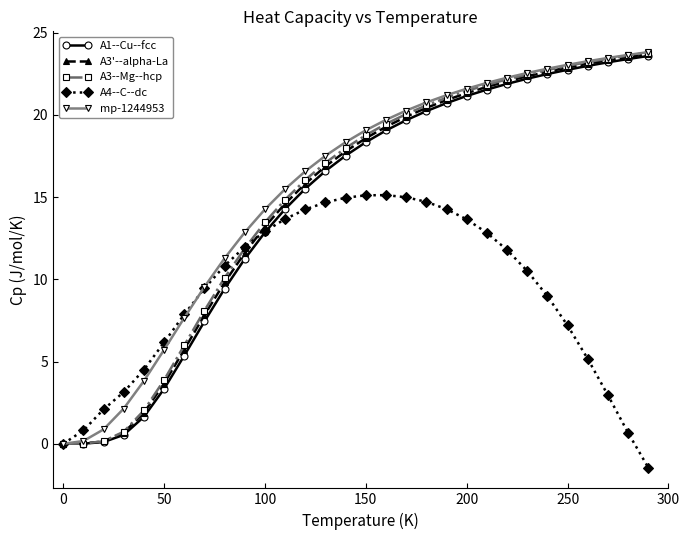

How many data points in mp-1244953 are above 19?

15